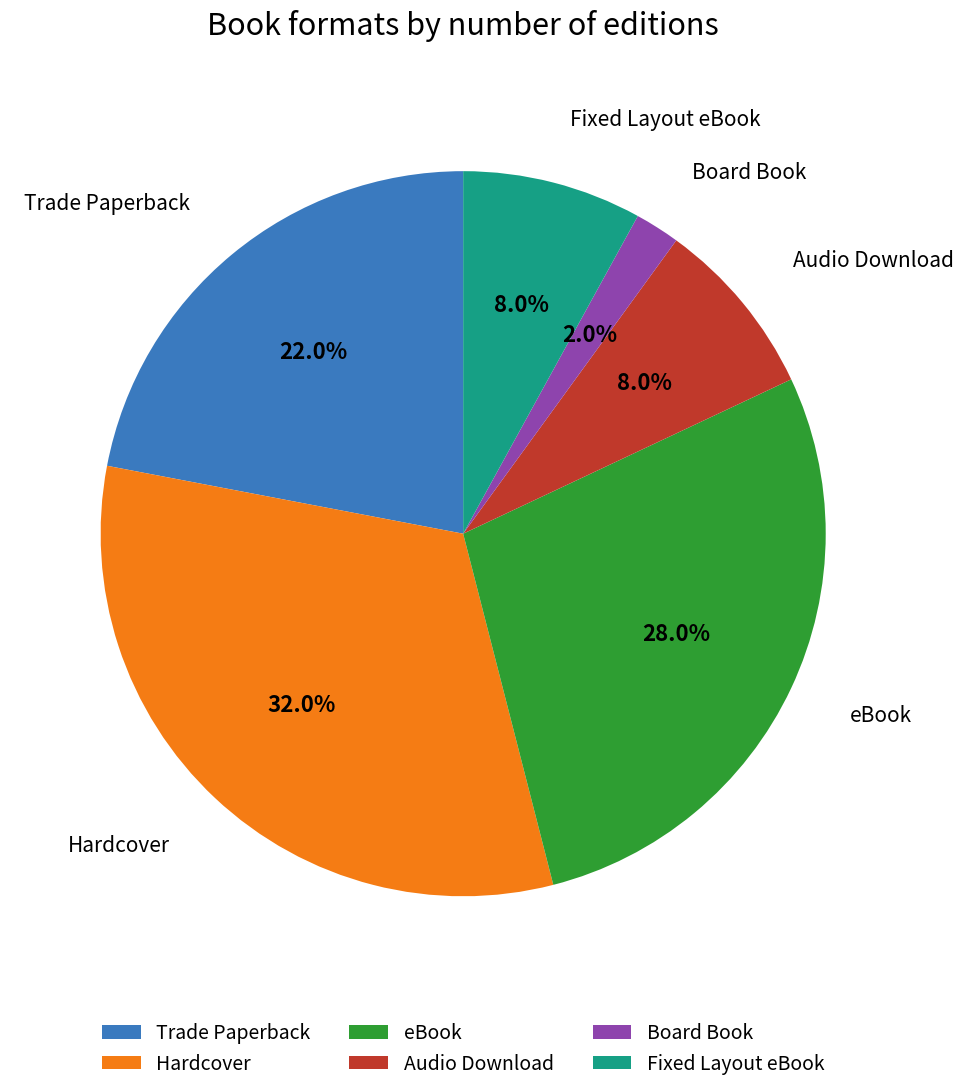

How many segments does this pie chart have?

6